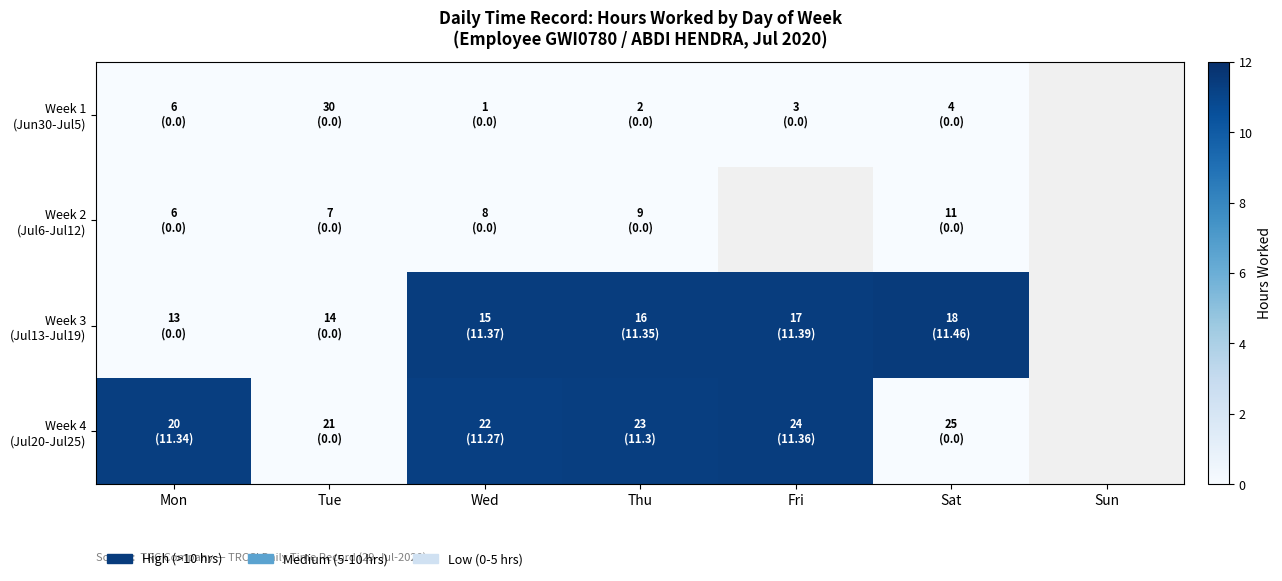

How many categories are shown in the chart?

7